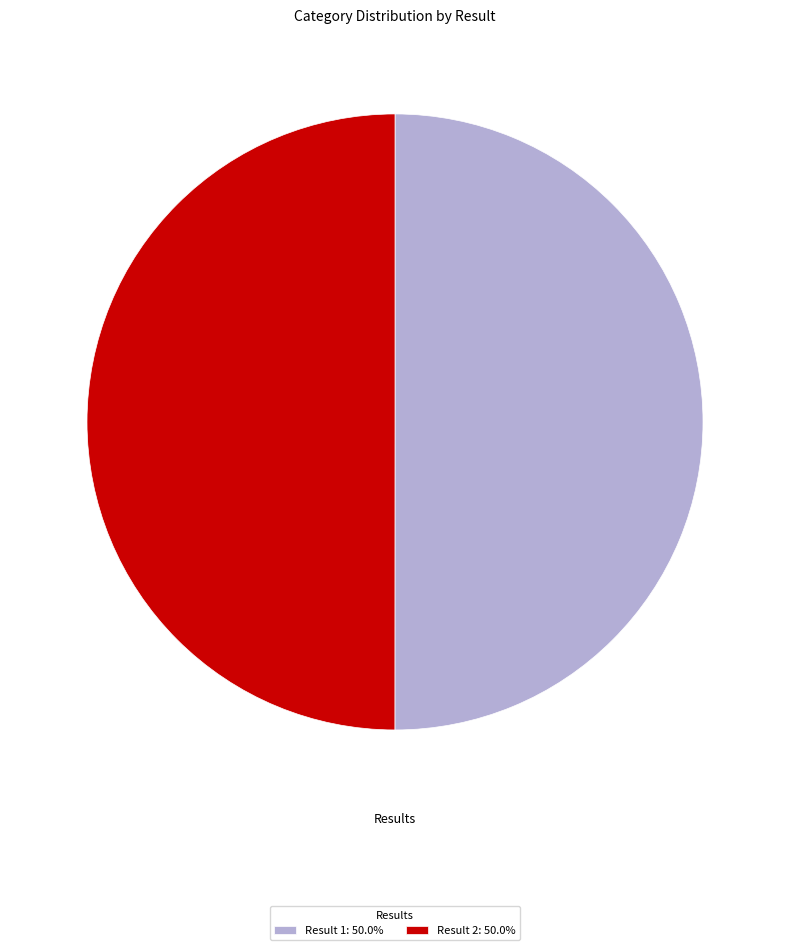

Do Result 2: 50.0% and Result 1: 50.0% together represent more than half of the pie?

Yes